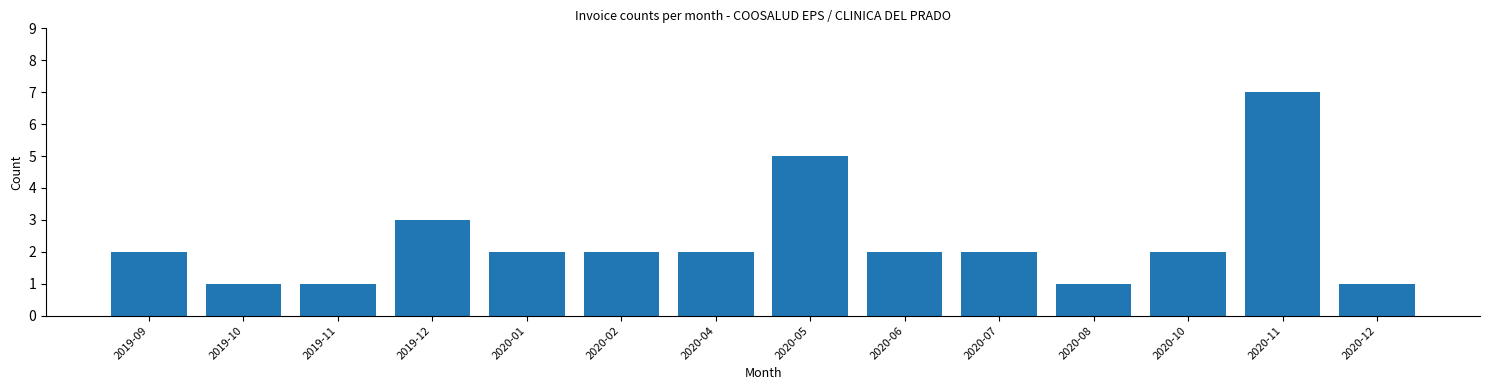

Reading left to right, what are all the values shown in this chart?

2	1	1	3	2	2	2	5	2	2	1	2	7	1